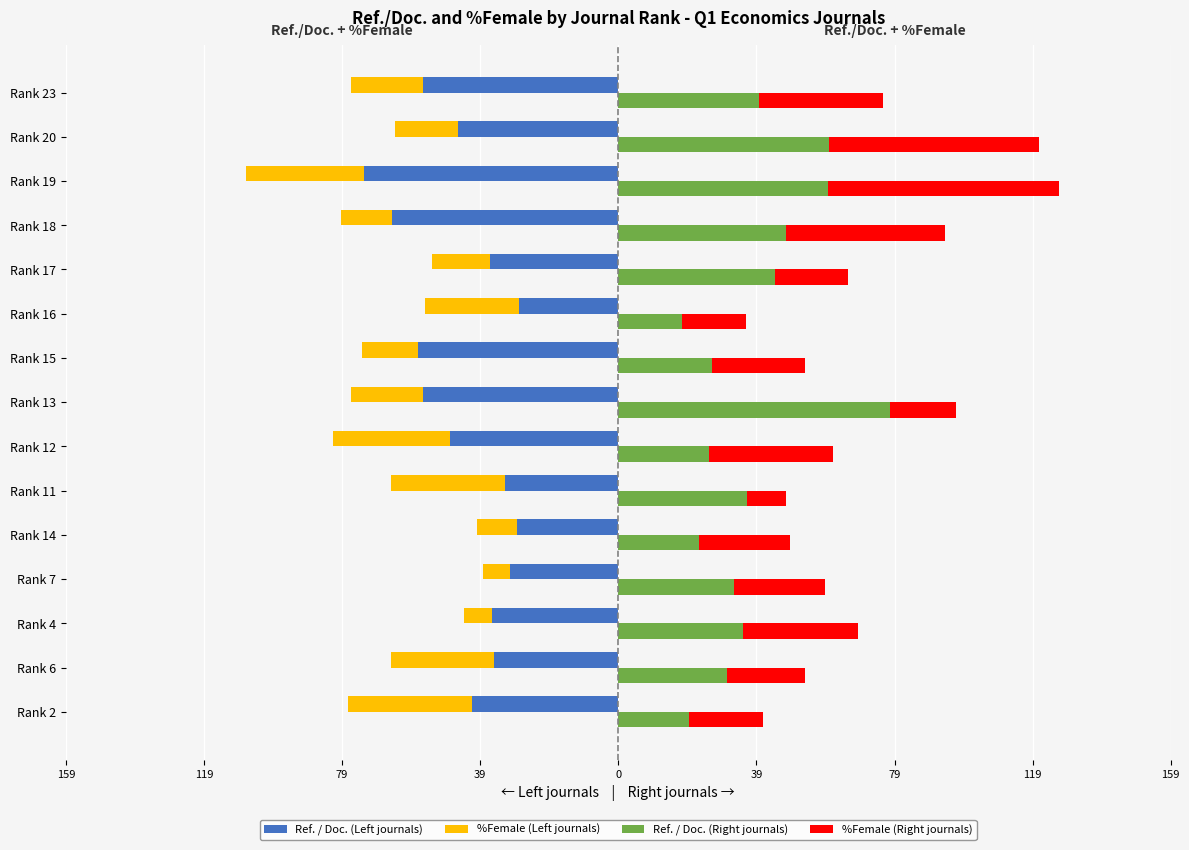

What are all the series names shown in the legend?

Ref. / Doc. (Left journals), %Female (Left journals), Ref. / Doc. (Right journals), %Female (Right journals)